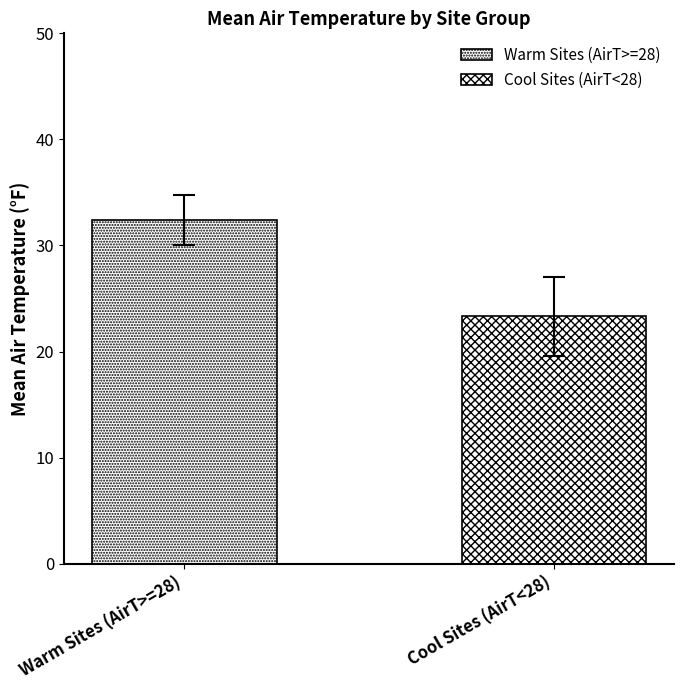

How many bars are there in each group?

2